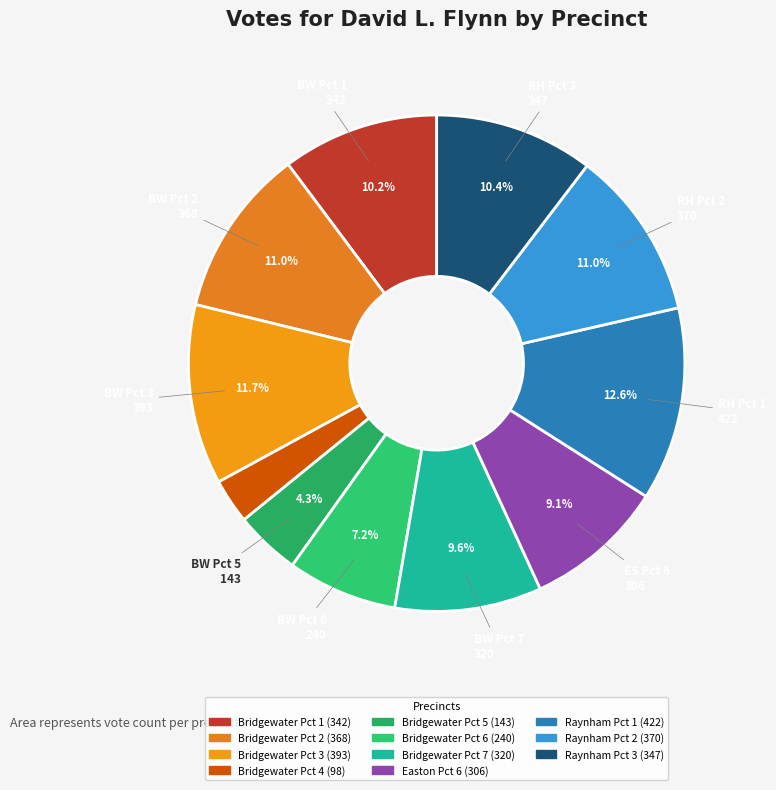

Which category has the biggest portion of the pie?

Raynham Pct 1